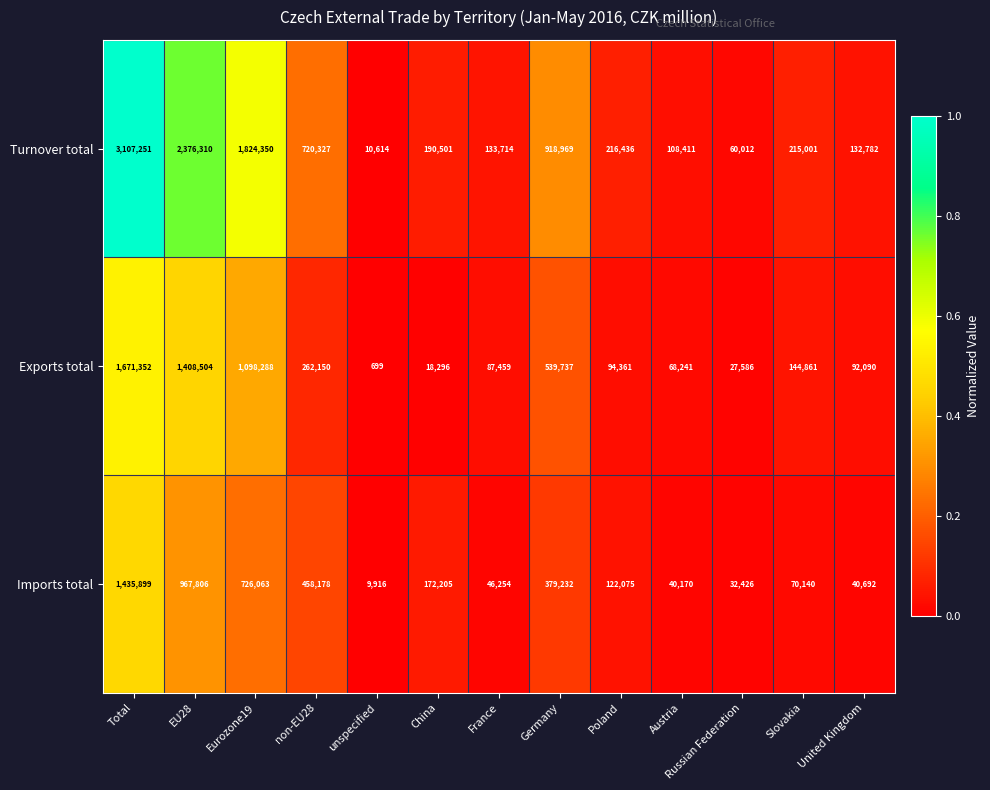

Between Eurozone19 and France, which series saw the biggest shift?

Turnover total